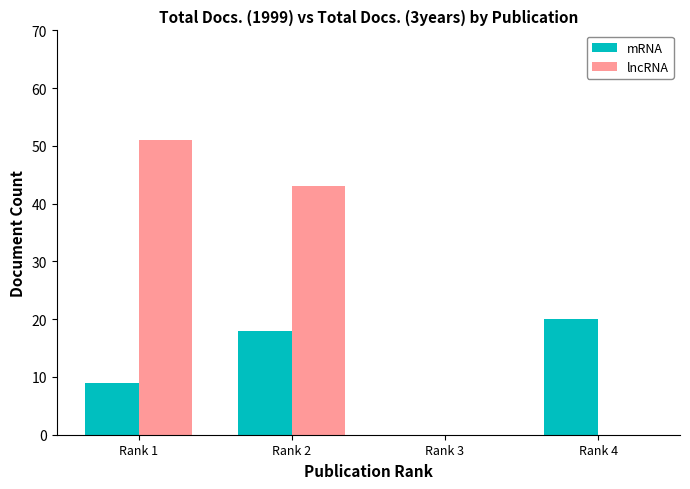

Which label corresponds to the largest value in the chart?

Rank 1